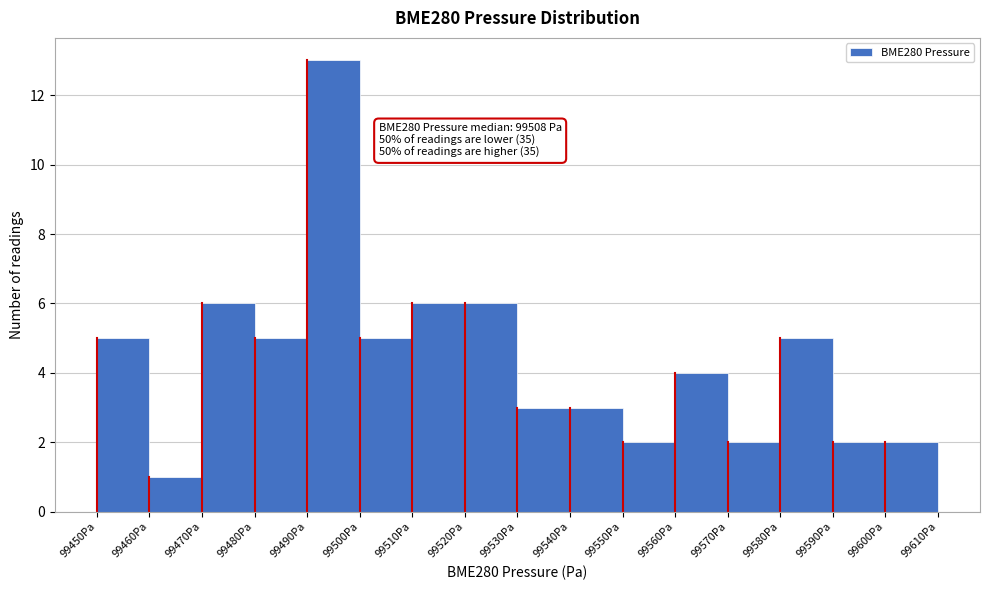

Which range on the x-axis has the tallest bar?

99490 to 99500